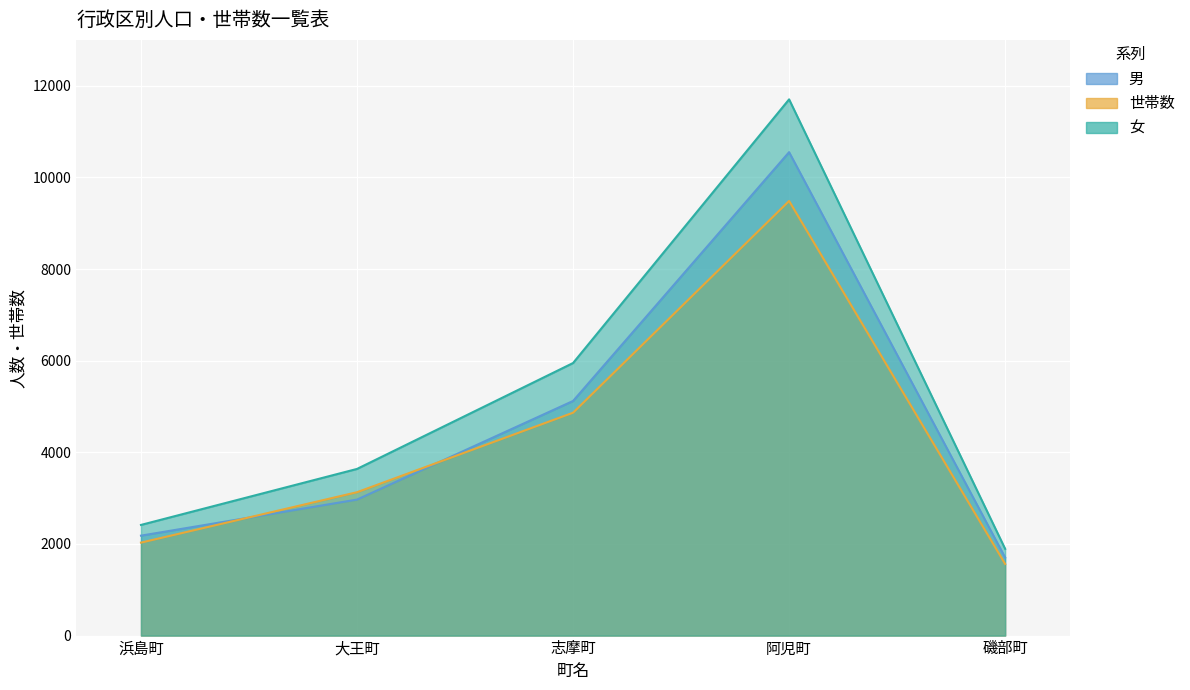

True or false: 女 has more than 0 interior local peaks.

True